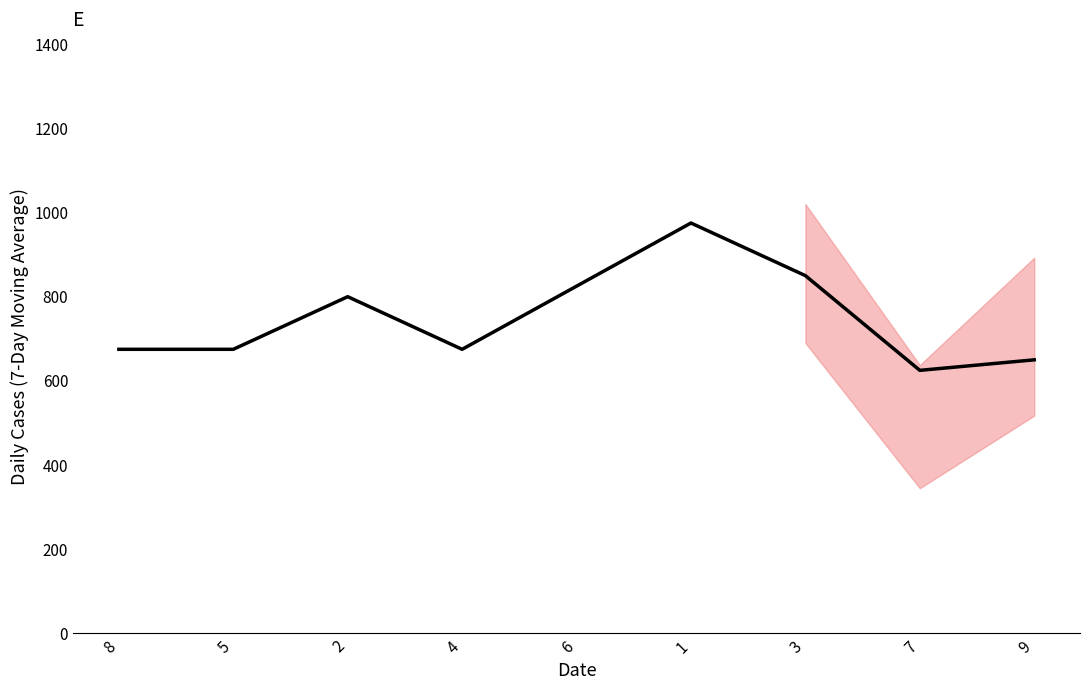

Where do col_2 and col_5 first cross each other?

8 and 5